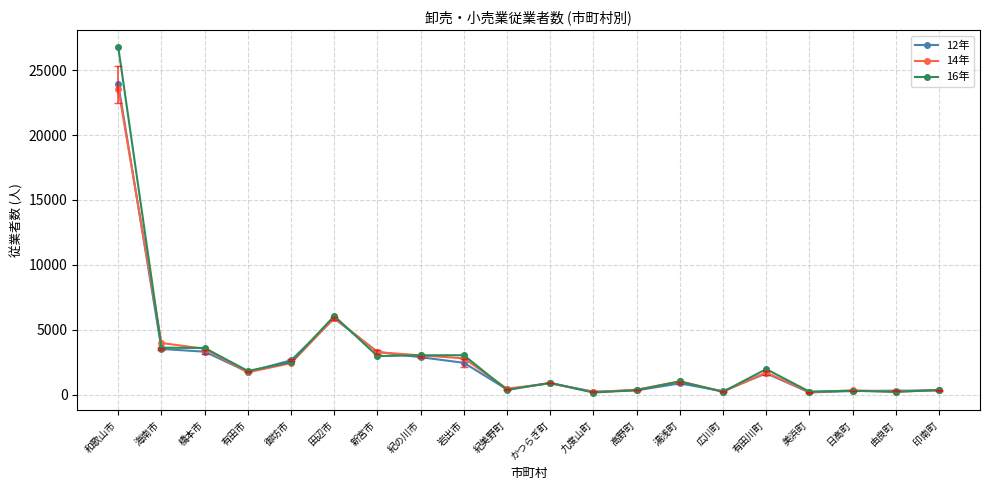

What is the label of the 4th point from the right?

美浜町